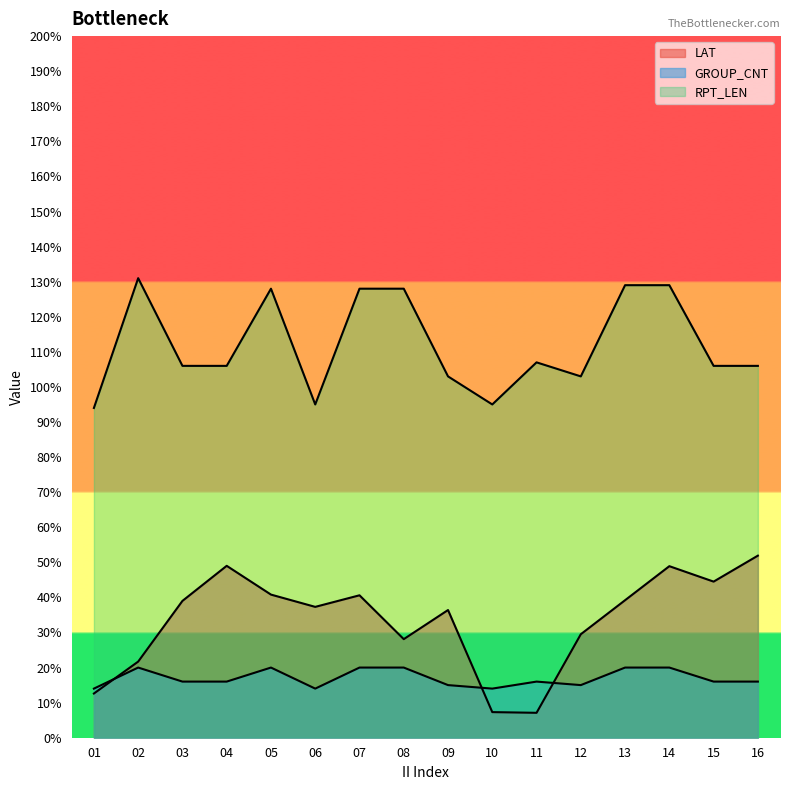

List the series in order of their peak value, highest first.

RPT_LEN, LAT, GROUP_CNT